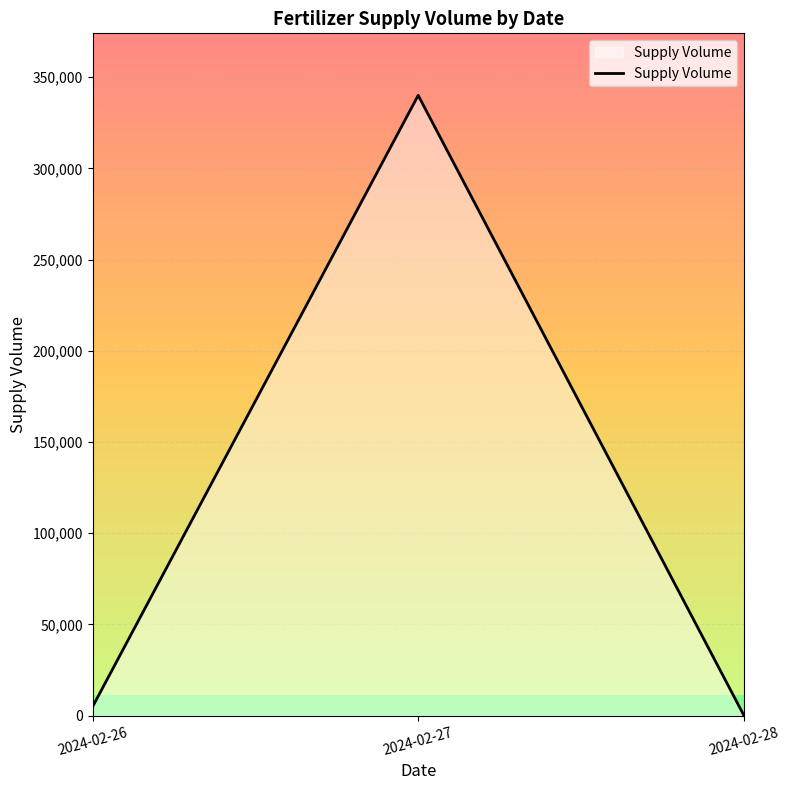

True or false: the data shows 350 at 2024-02-28.

True